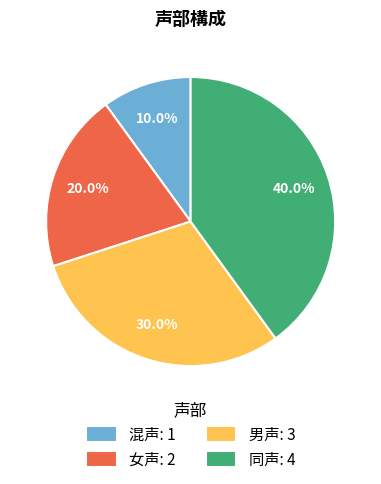

To the nearest percent, what is the difference between the largest and smallest slice percentages?

30%